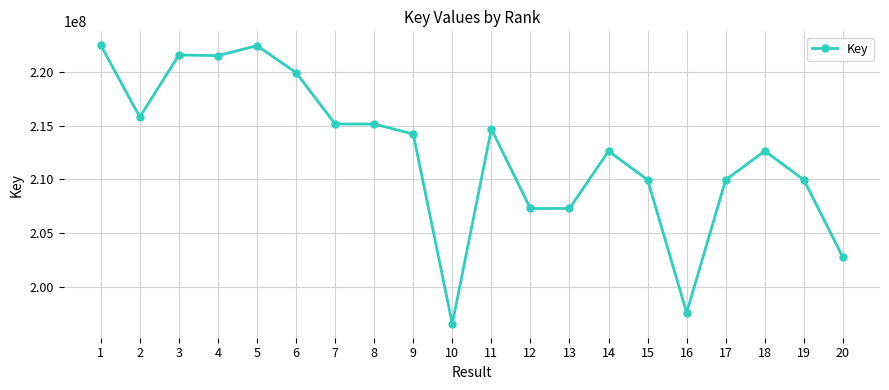

Approximately how many times larger is the value at 1 compared to 8?

1.0